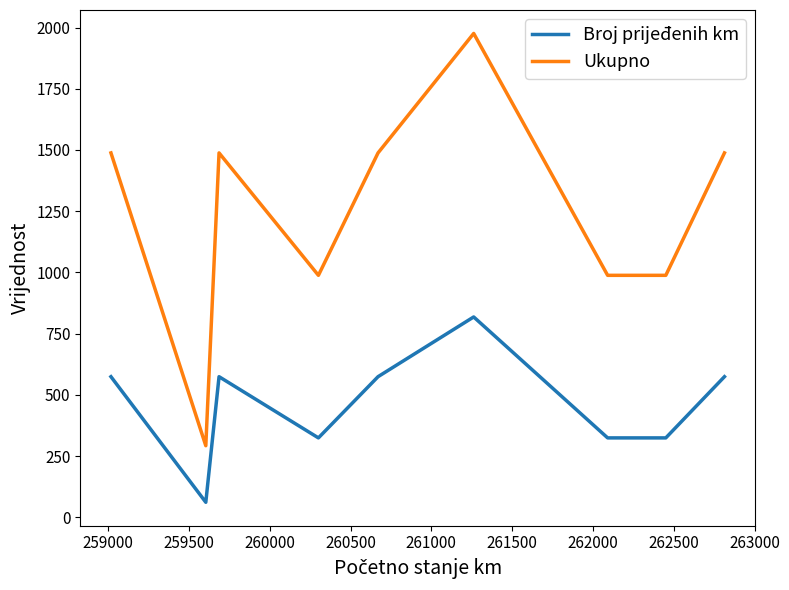

What is the lowest value of the Ukupno series?

292